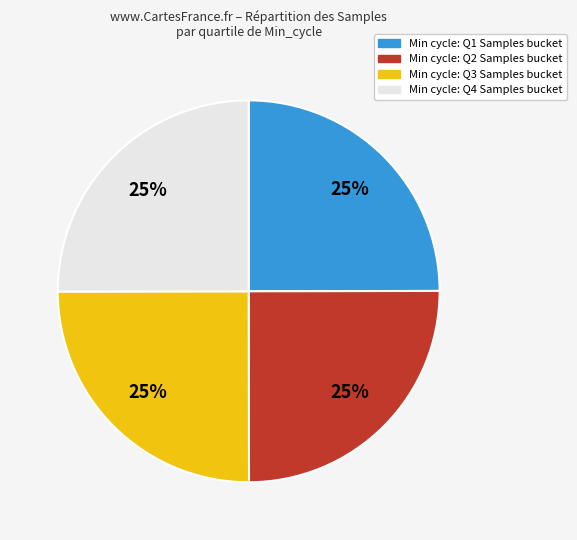

To the nearest percent, what is the average slice percentage?

25%